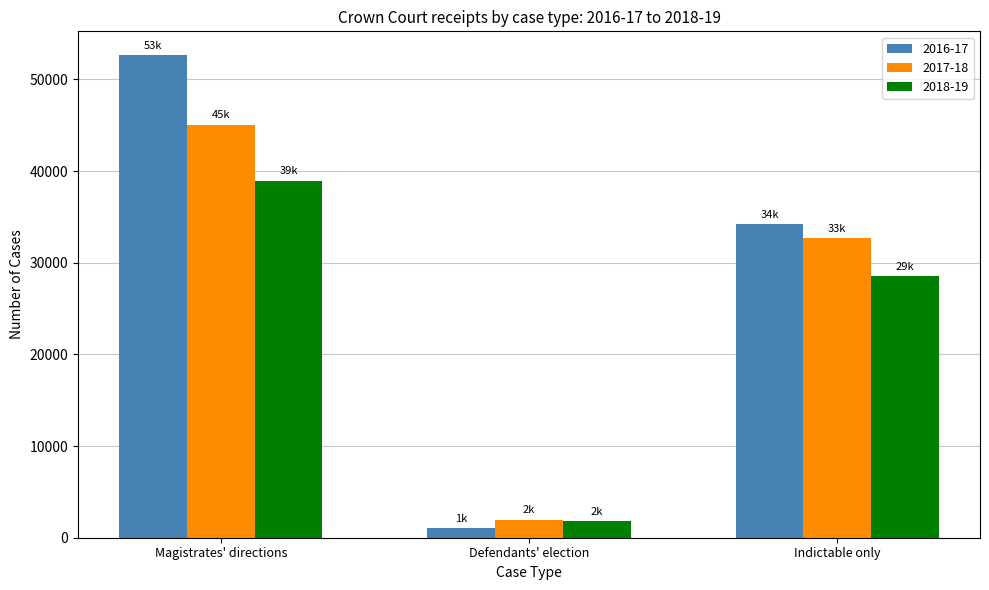

Which series has the widest spread of values?

2016-17